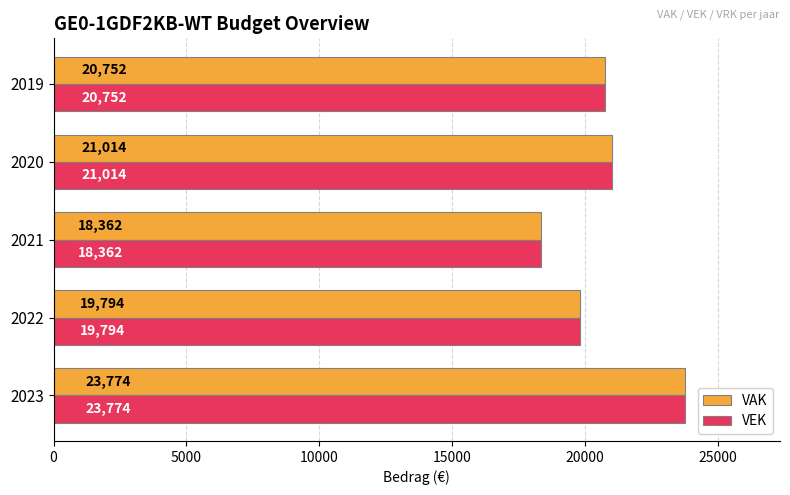

The VEK series shows 19794 at 2022. True or false?

True